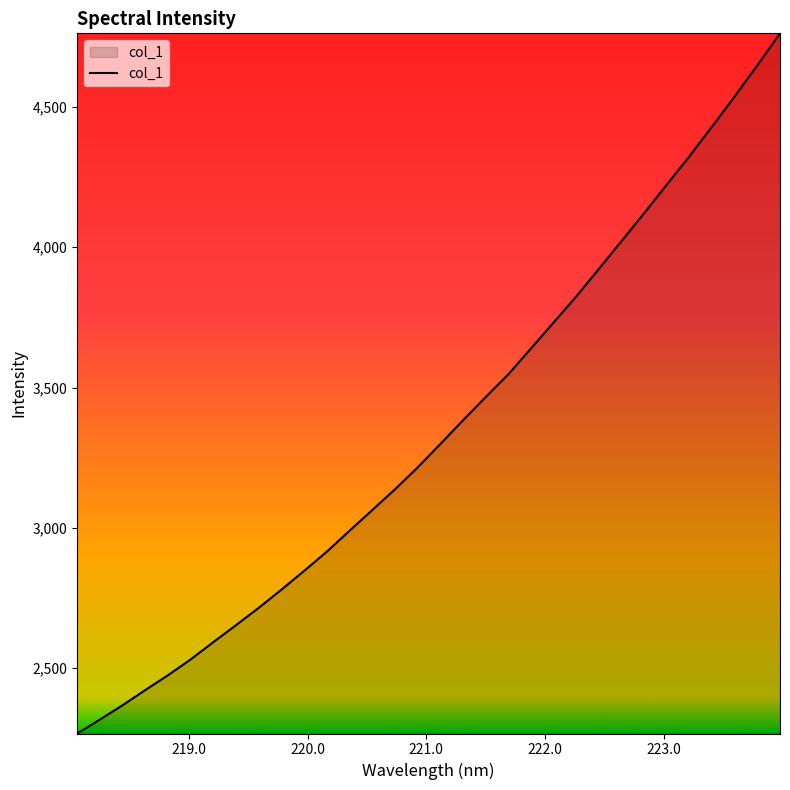

True or false: there are more than 1 points higher than both neighbors.

False